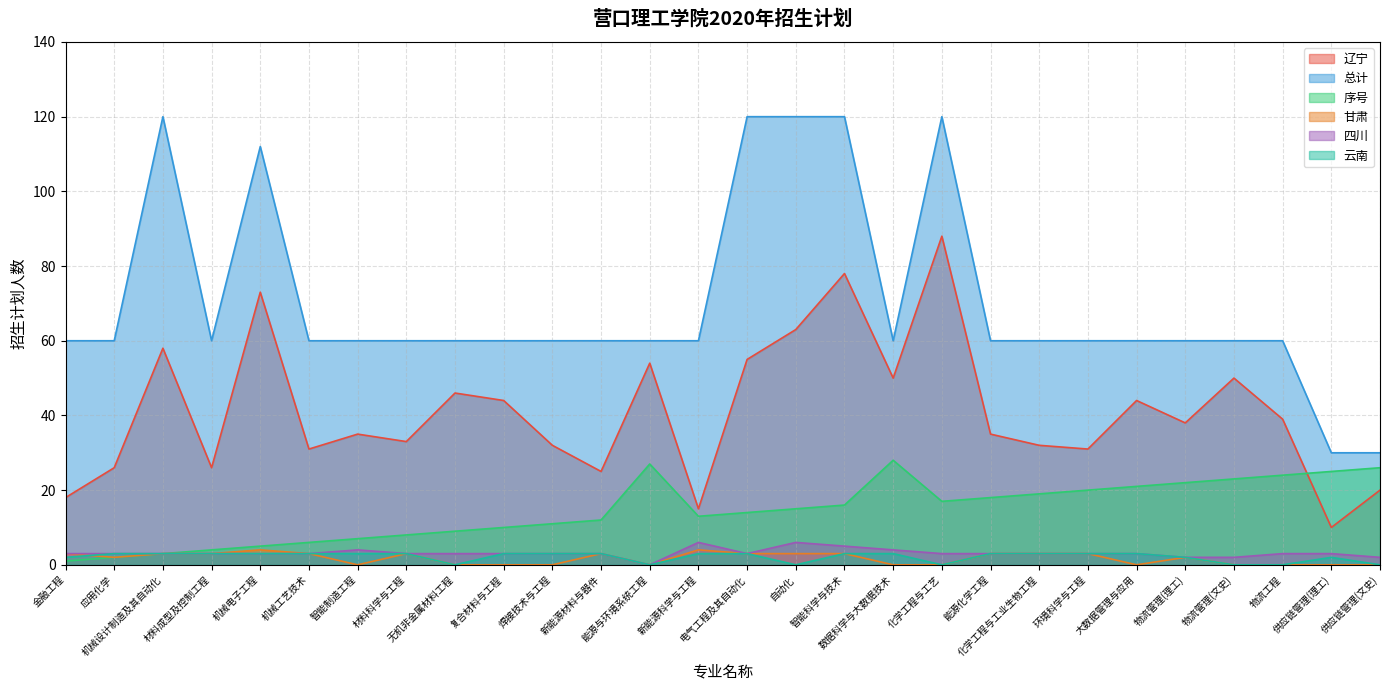

Between 材料科学与工程 and 物流管理(文史), which is larger?

物流管理(文史)